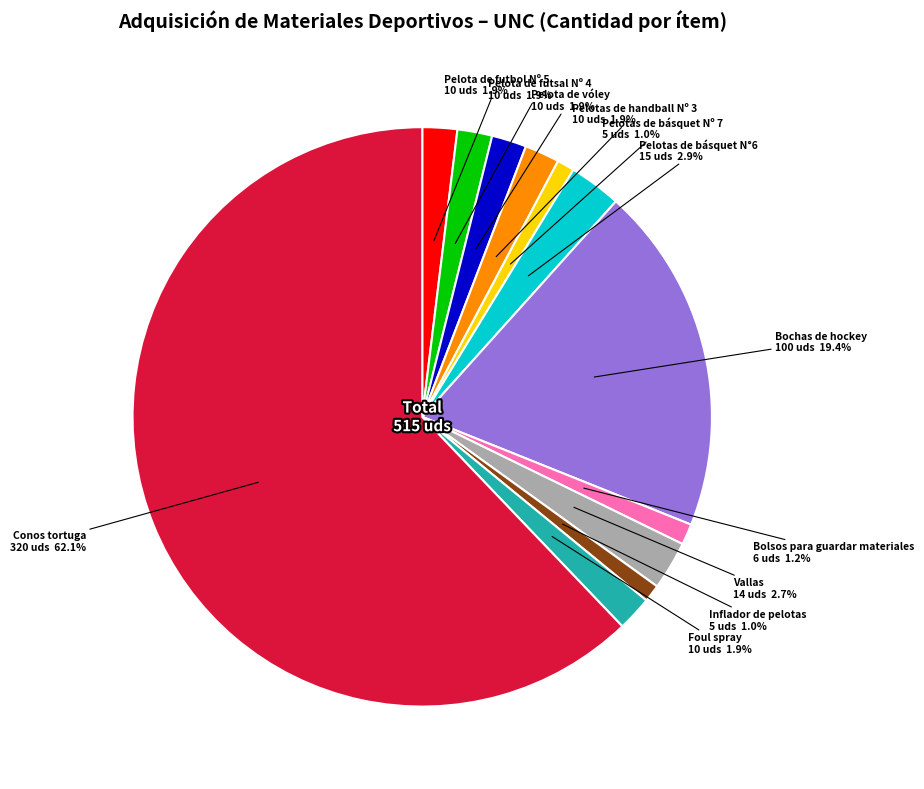

Is there a majority slice in this chart?

Yes